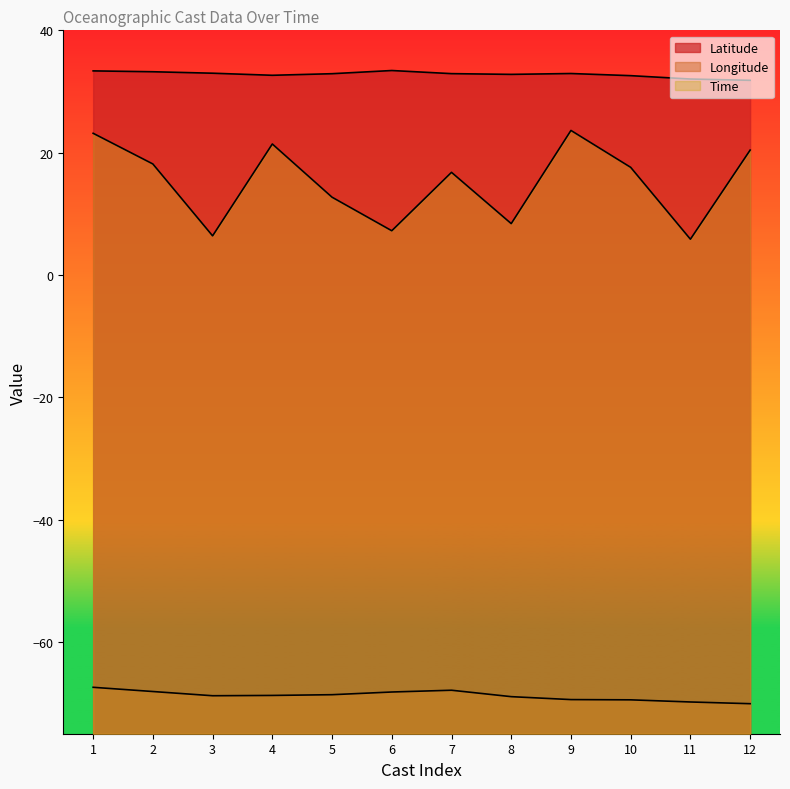

True or false: Time has a value of 27.2 at 7.

False